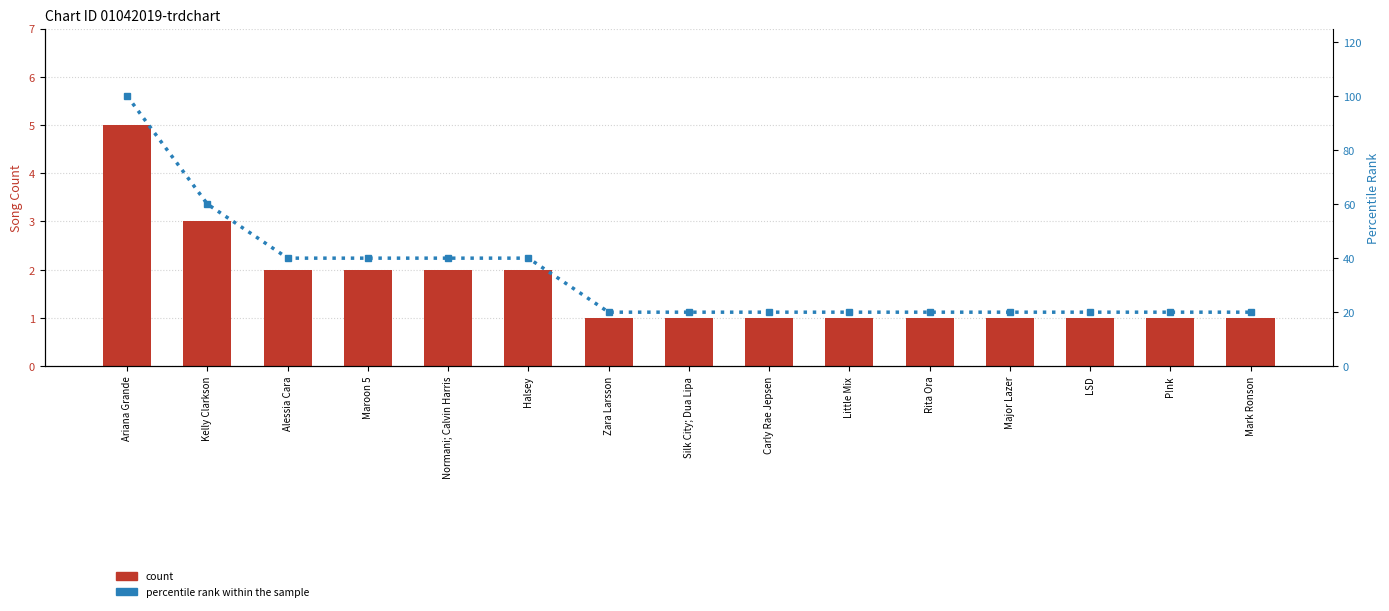

Reading left to right, transcribe all the data shown in this chart.

count: 5	3	2	2	2	2	1	1	1	1	1	1	1	1	1
percentile rank within the sample: 100	60	40	40	40	40	20	20	20	20	20	20	20	20	20